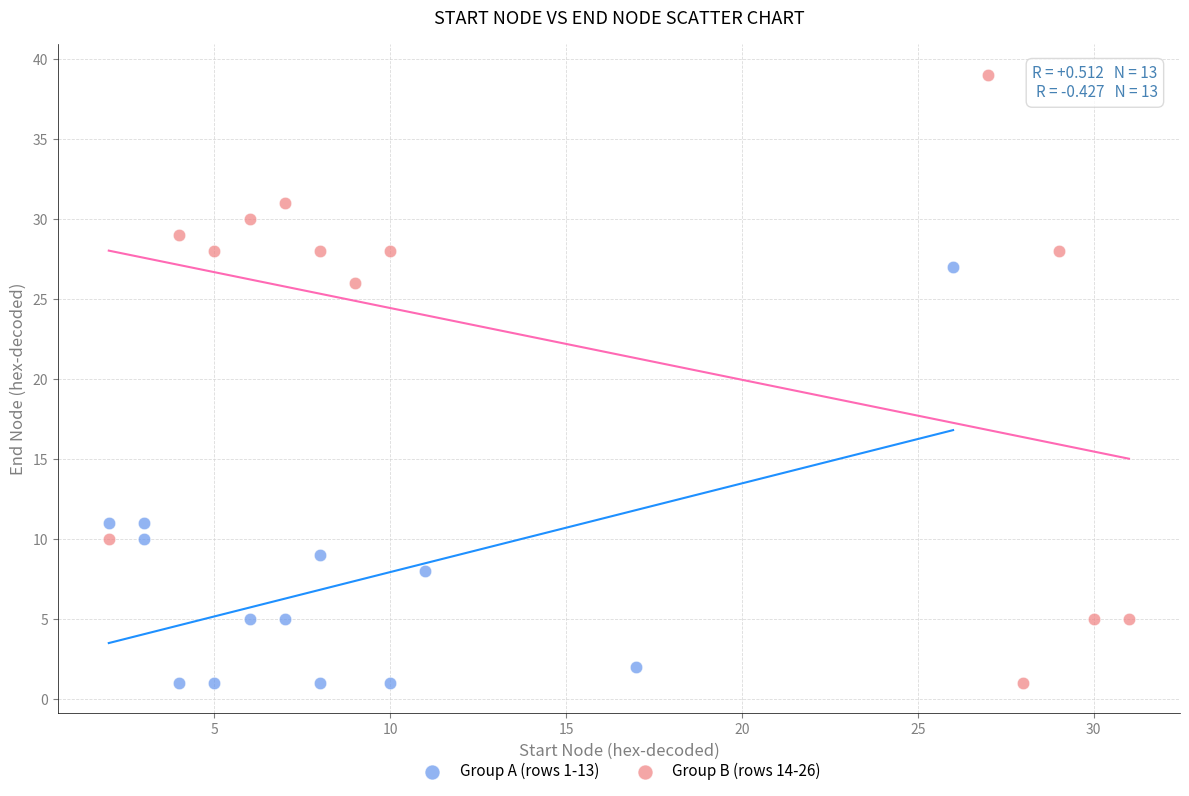

Which series has the widest spread of Y values?

Group B (rows 14-26)